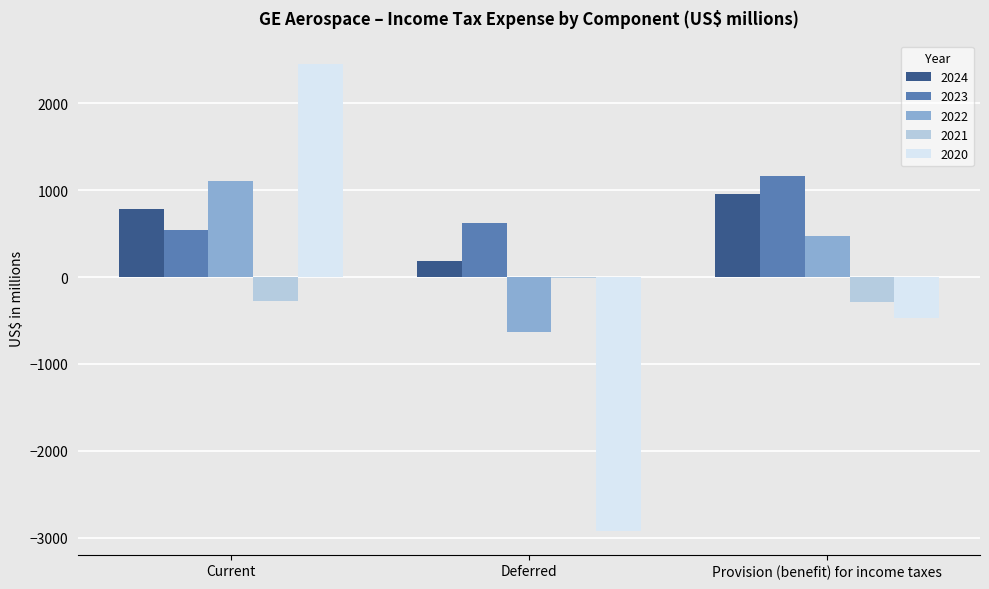

What is the total value across all series at Provision (benefit) for income taxes?

1840